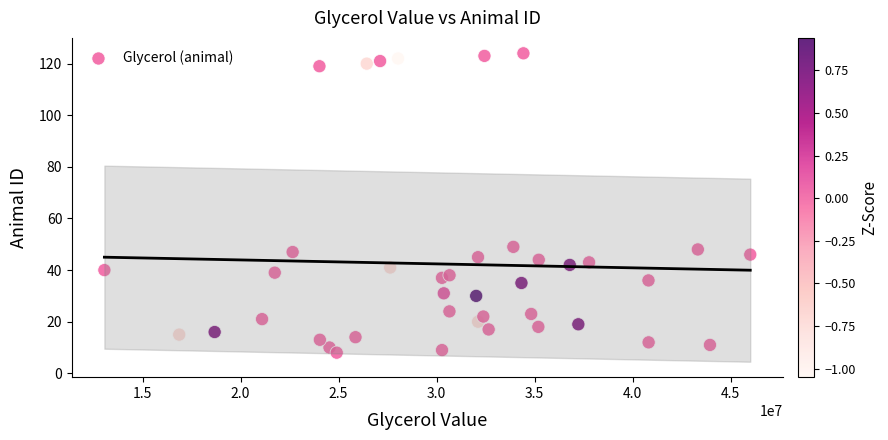

What is the range of X values (max minus min)?

32948525